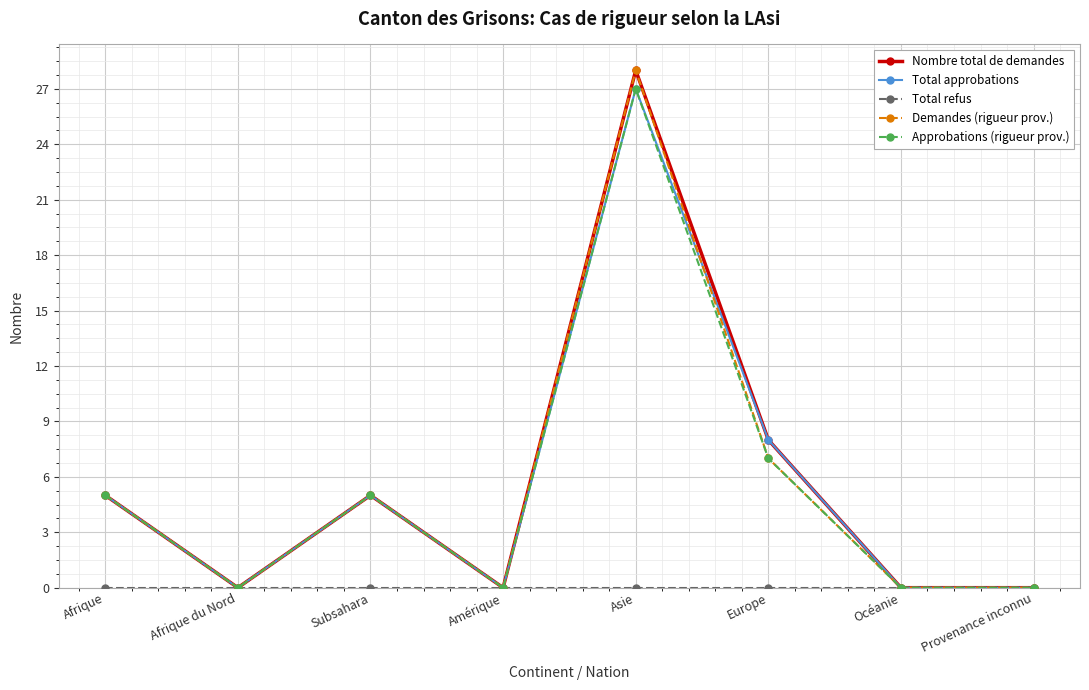

The value of Demandes (rigueur prov.) at Océanie is 0. True or false?

True